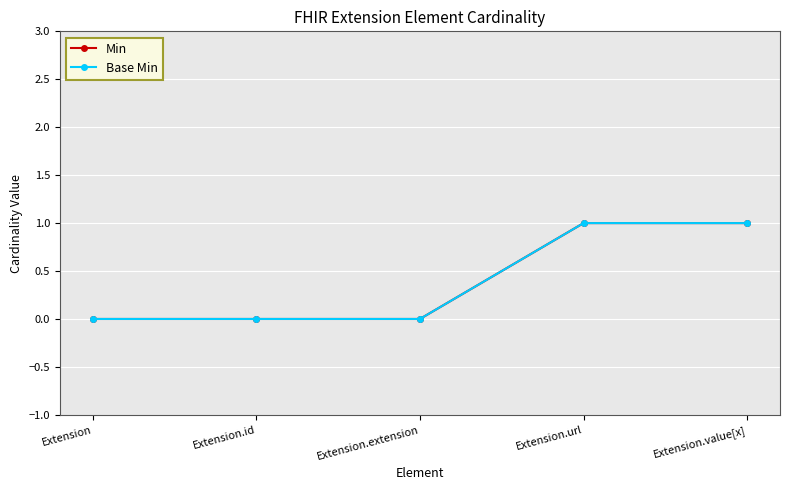

Is this an area chart (filled region under the line)?

No